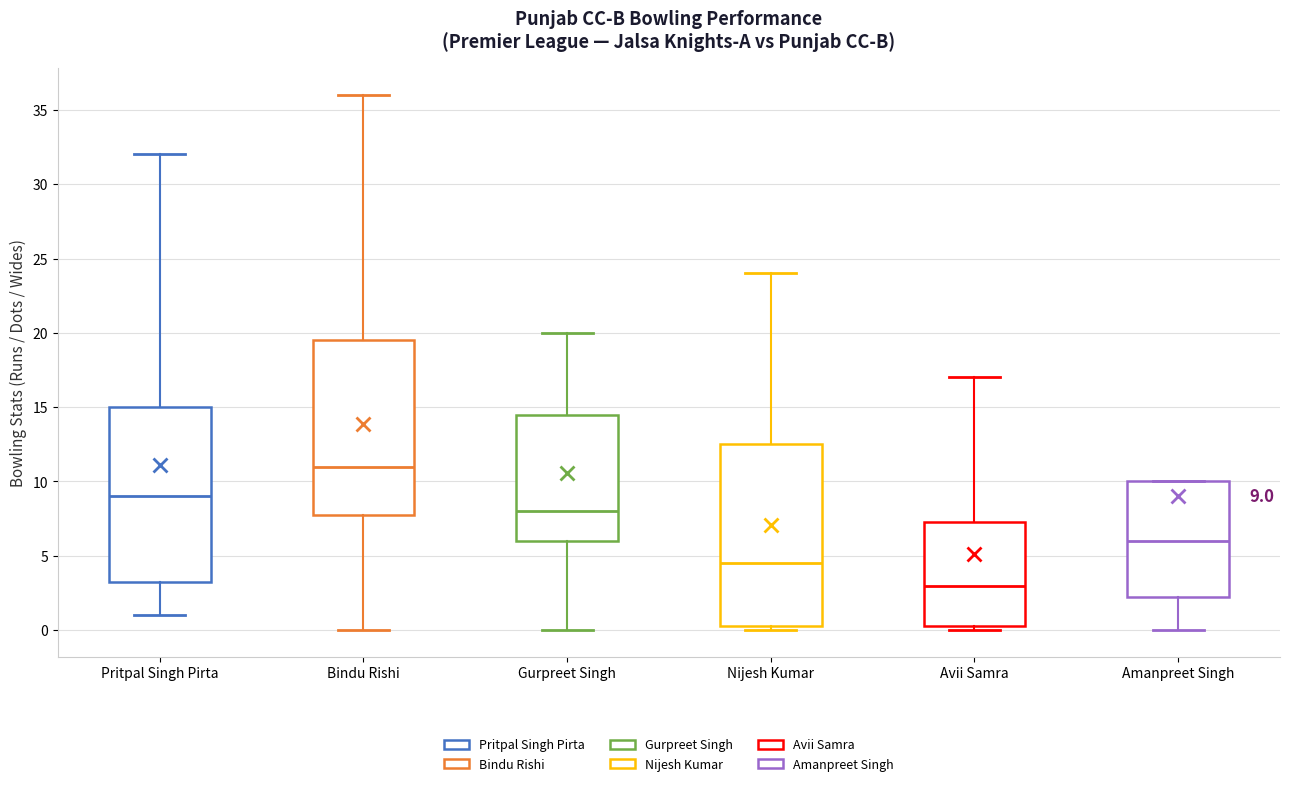

Which box is the tallest, from its lower edge to its upper edge?

Nijesh Kumar